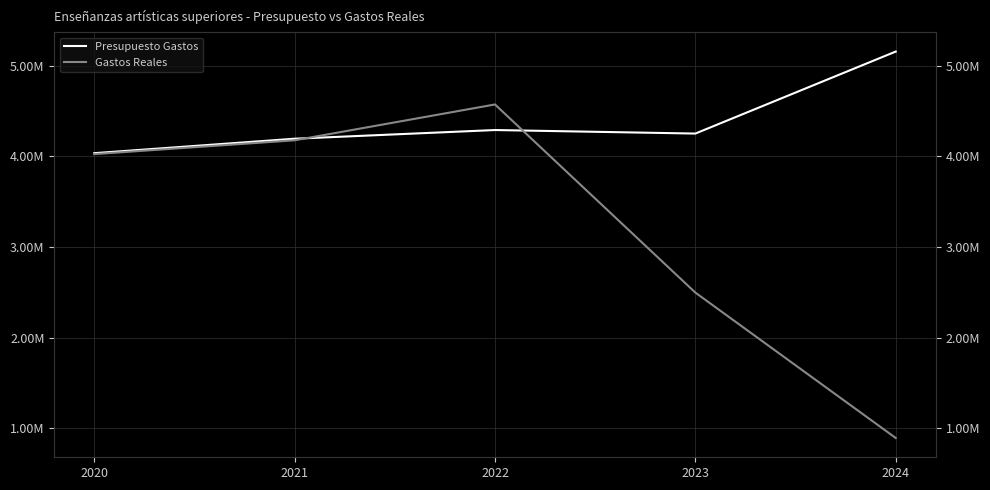

At which category does Presupuesto Gastos reach its first local valley?

2023